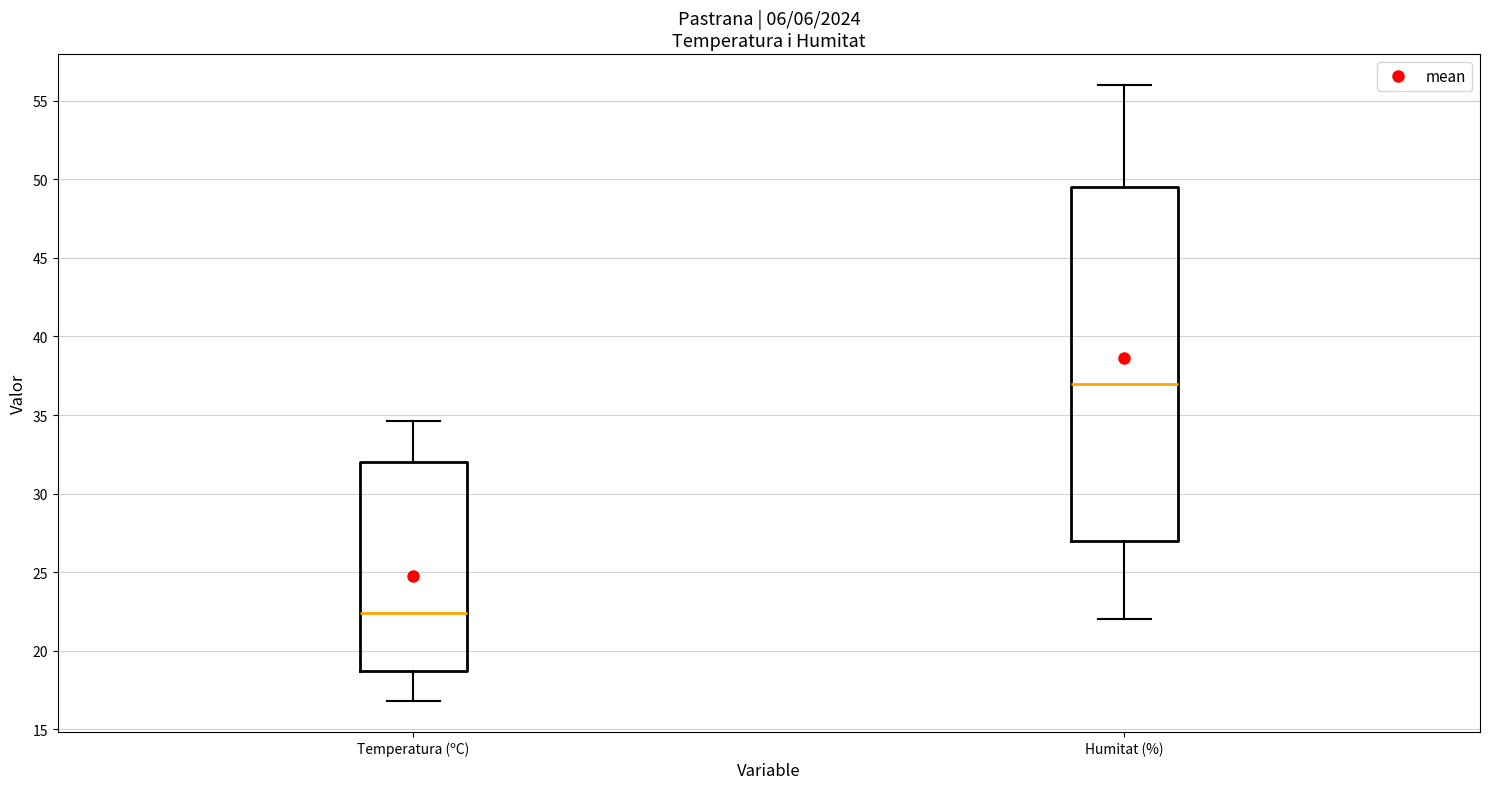

Comparing the boxes themselves (not the whiskers), which one is the tallest?

Humitat (%)